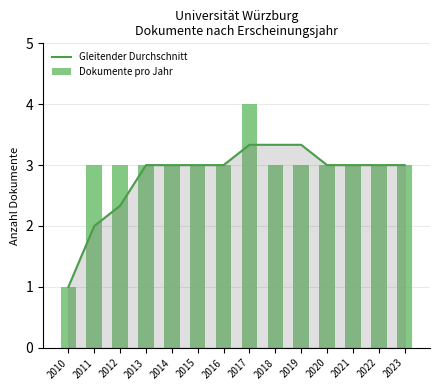

Between 2010 and 2017, which series saw the biggest shift?

Dokumente pro Jahr